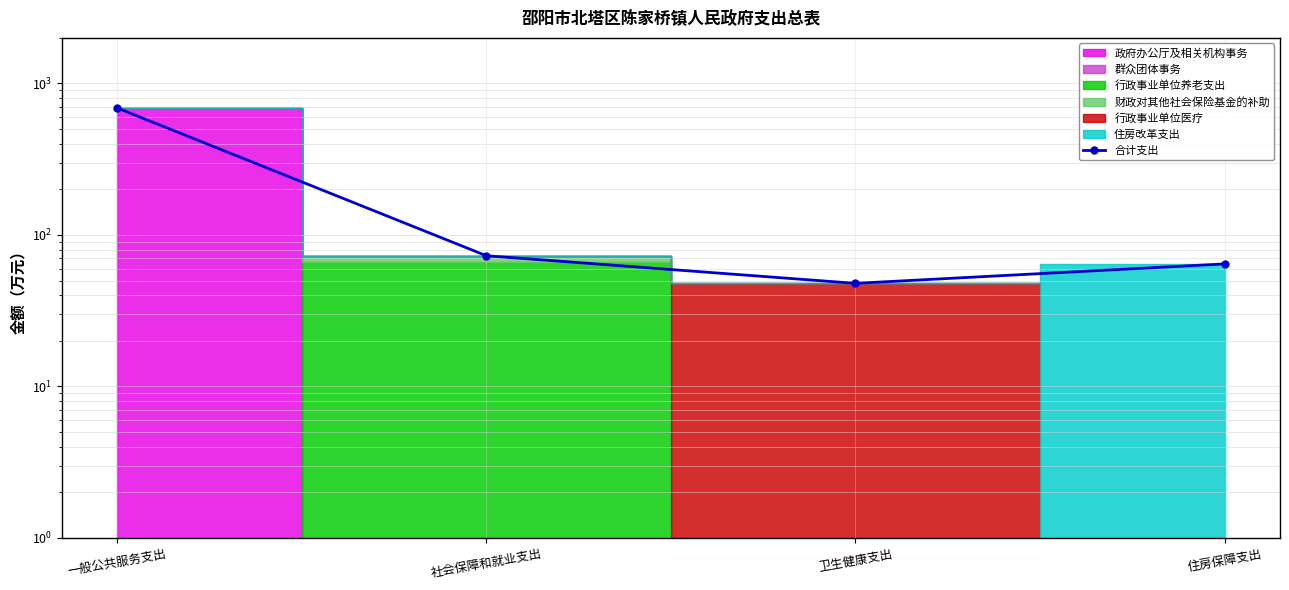

At which category does the data reach its first local valley?

卫生健康支出